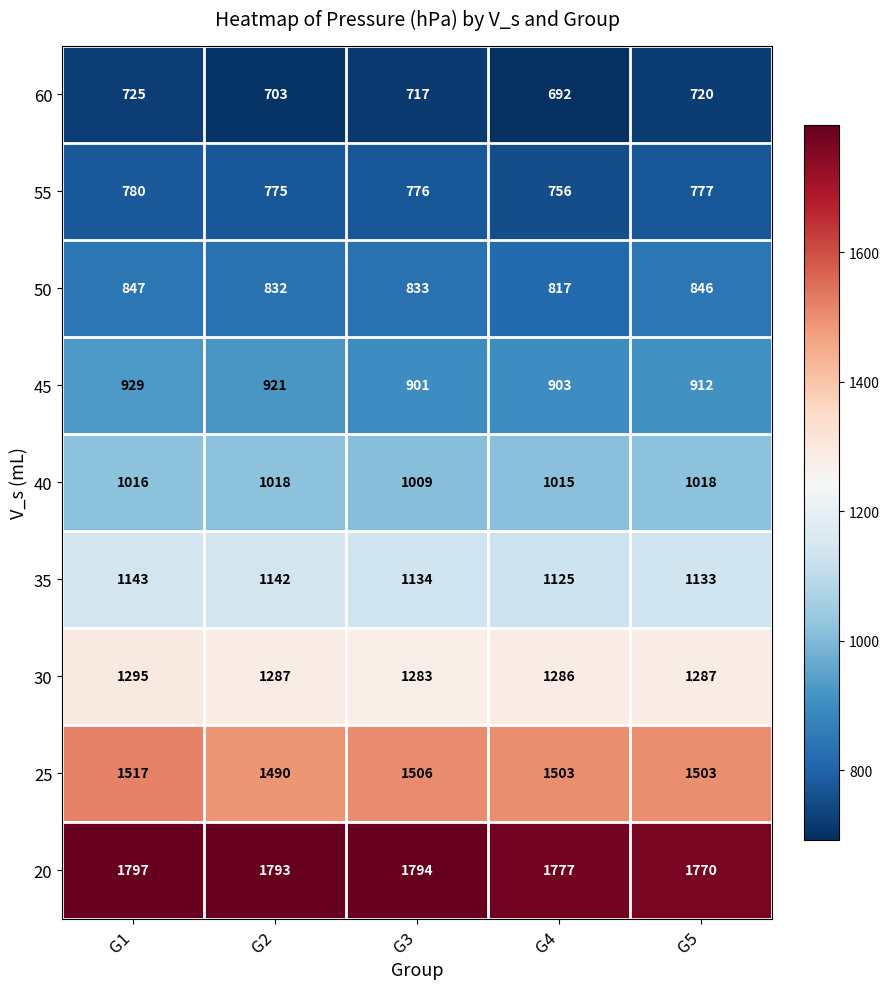

Which label corresponds to the largest value in the chart?

G1